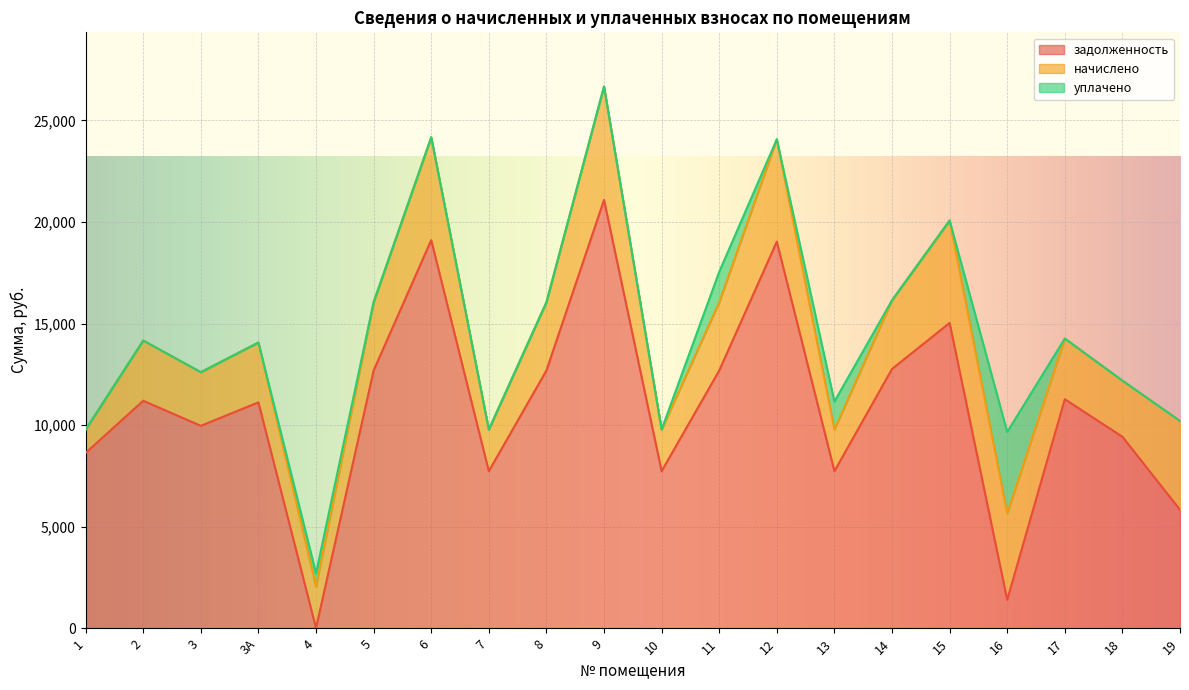

At which category is the sum across all series the highest?

9